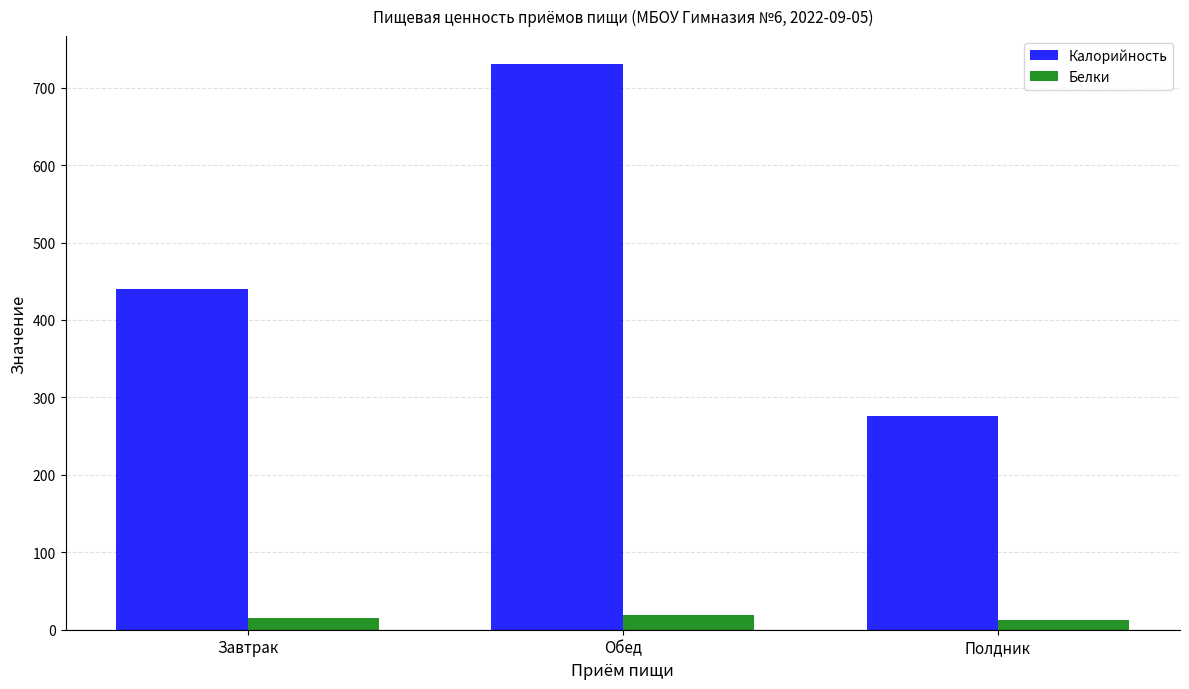

Which series has the widest spread of values?

Калорийность